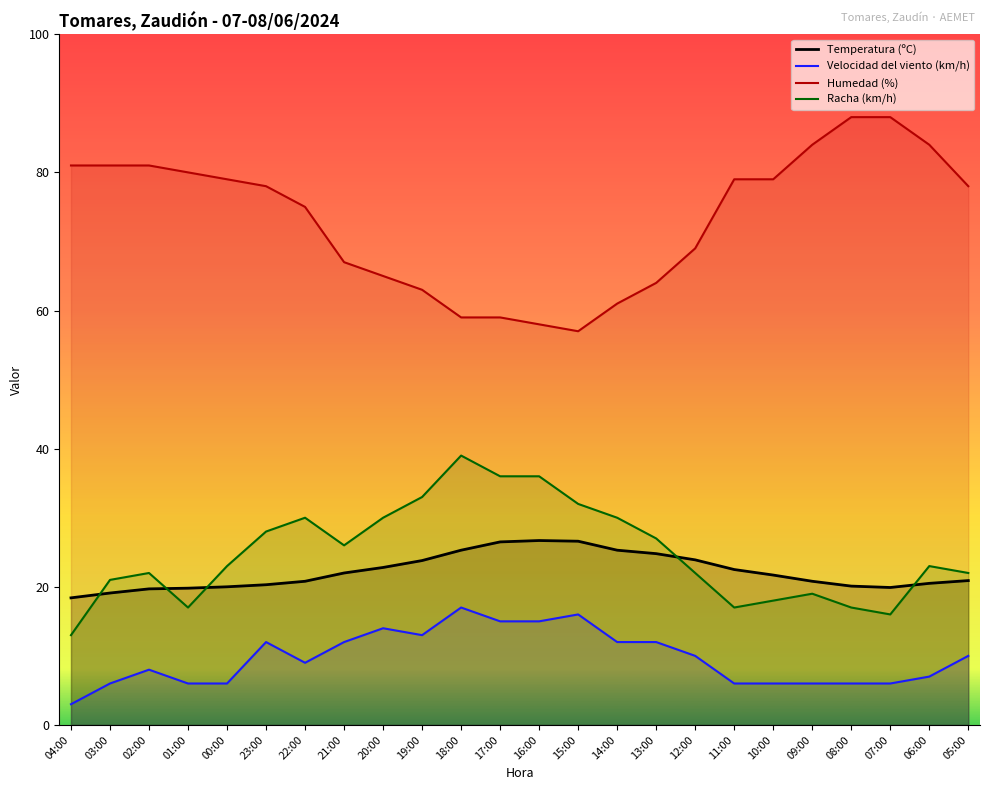

What is the approximate value of Humedad (%) at 21:00?

67.0